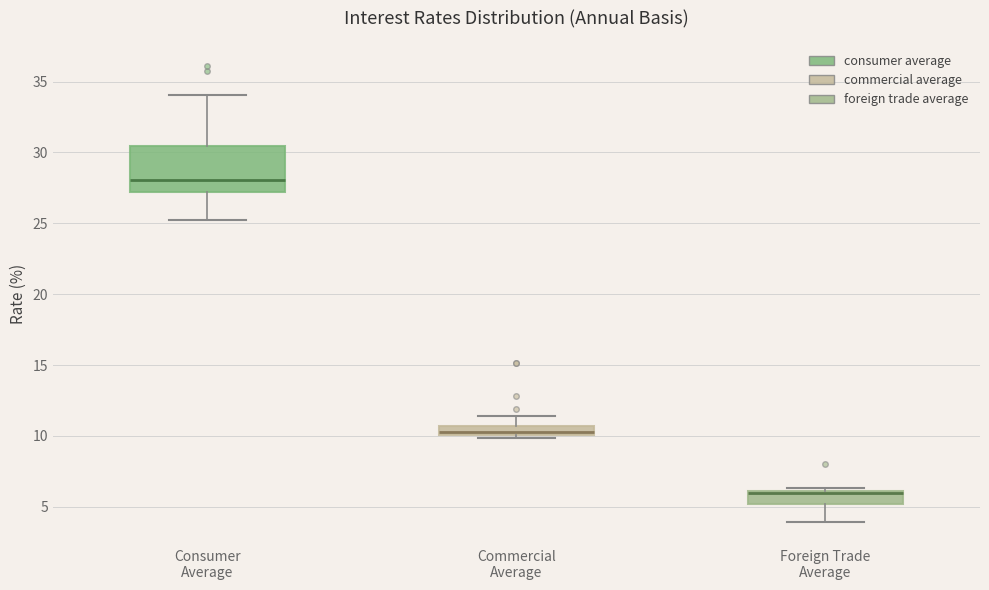

Which box is the tallest, from its lower edge to its upper edge?

Consumer Average